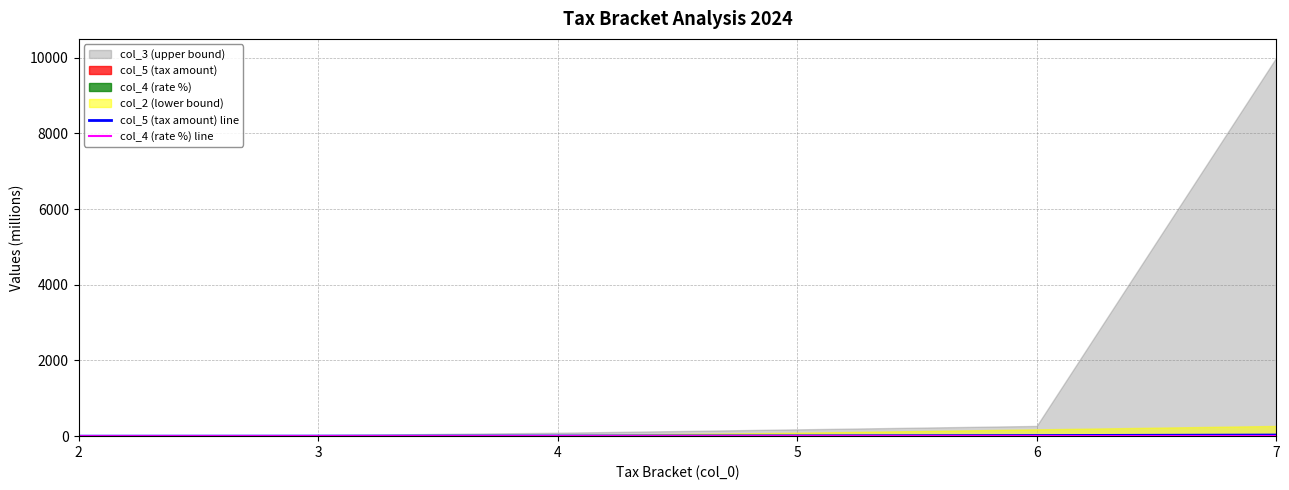

At which label is col_4 (rate %) line closest to 2?

3